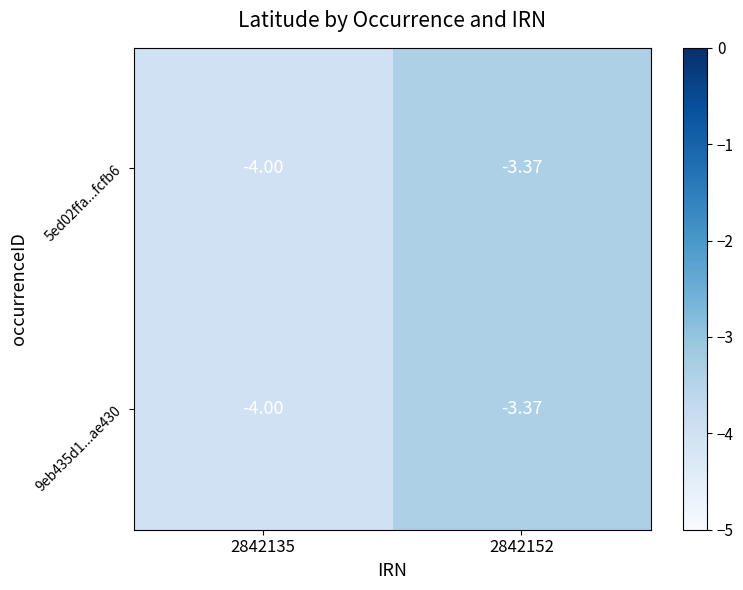

How many categories are shown in the chart?

2